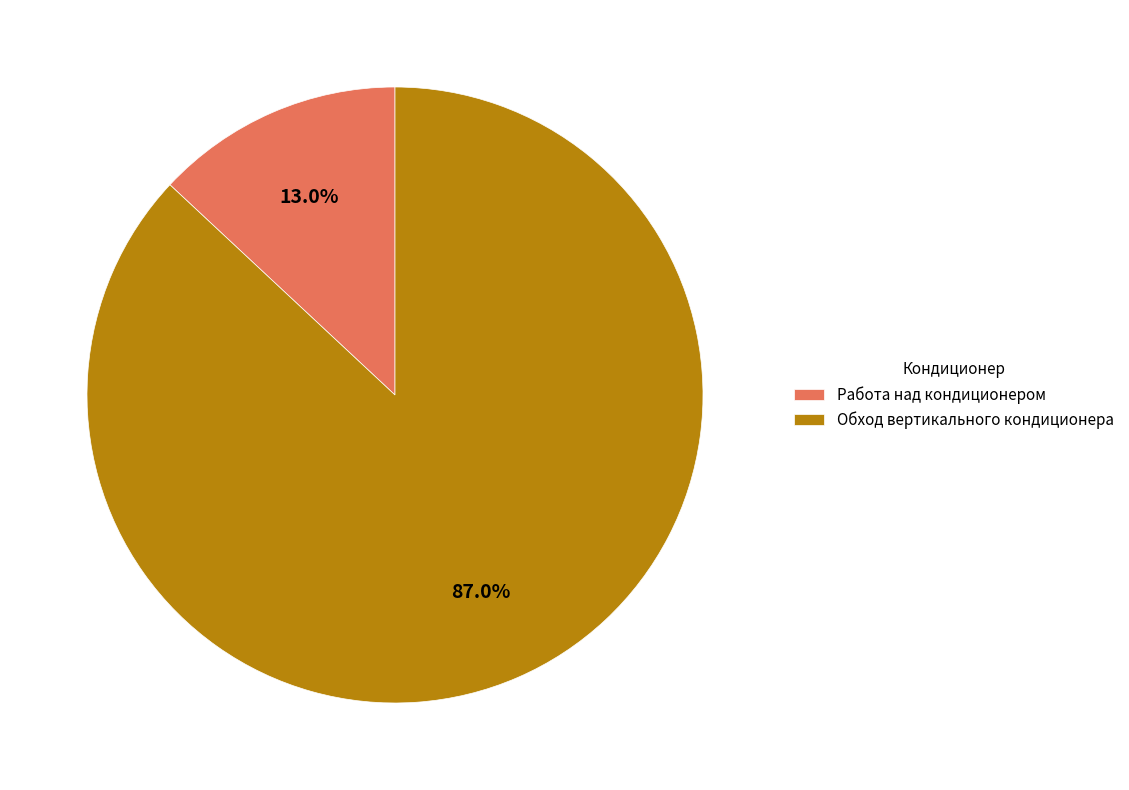

To the nearest percent, what portion does Обход вертикального кондиционера represent?

87%